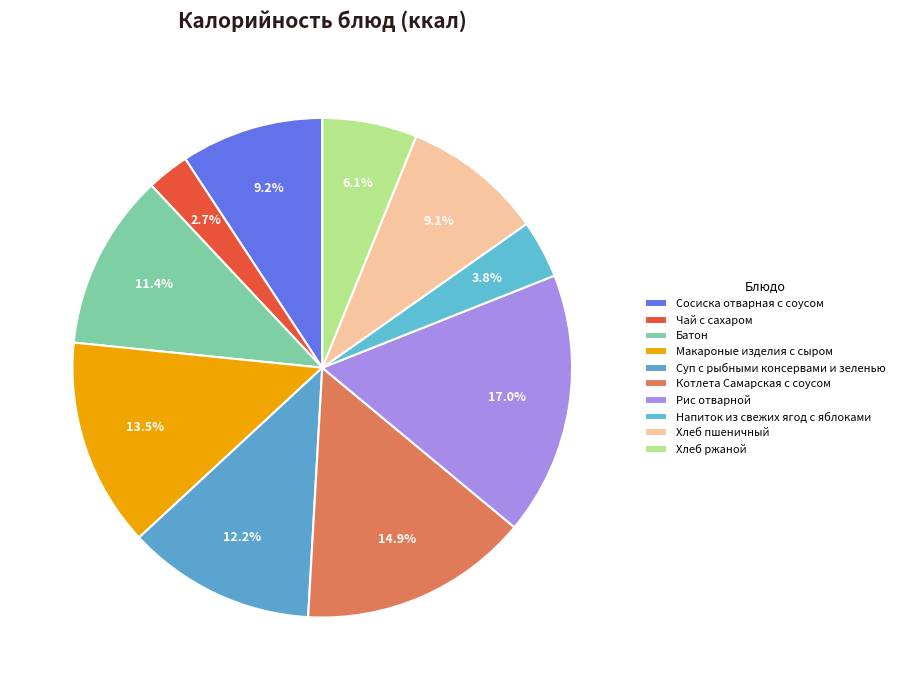

True or false: Чай с сахаром accounts for 17% of the total.

False